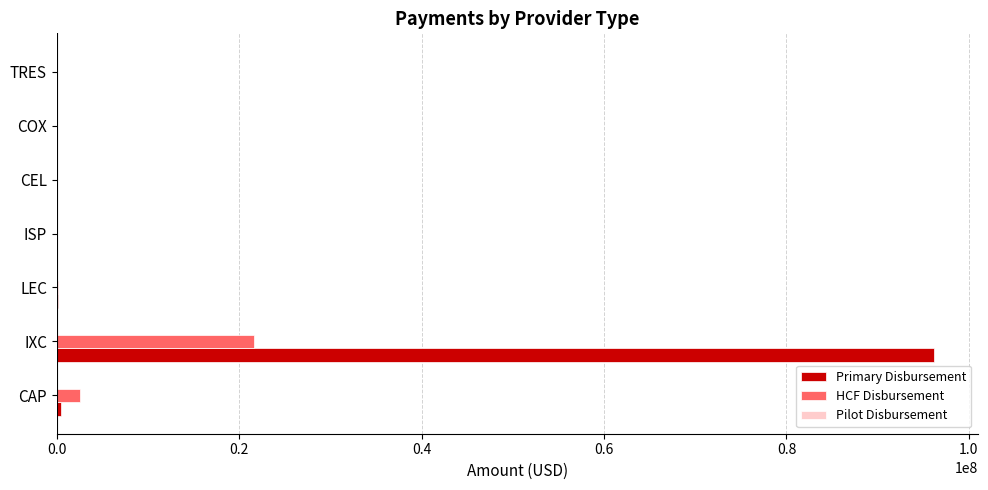

Which series changed the most between IXC and LEC?

Primary Disbursement